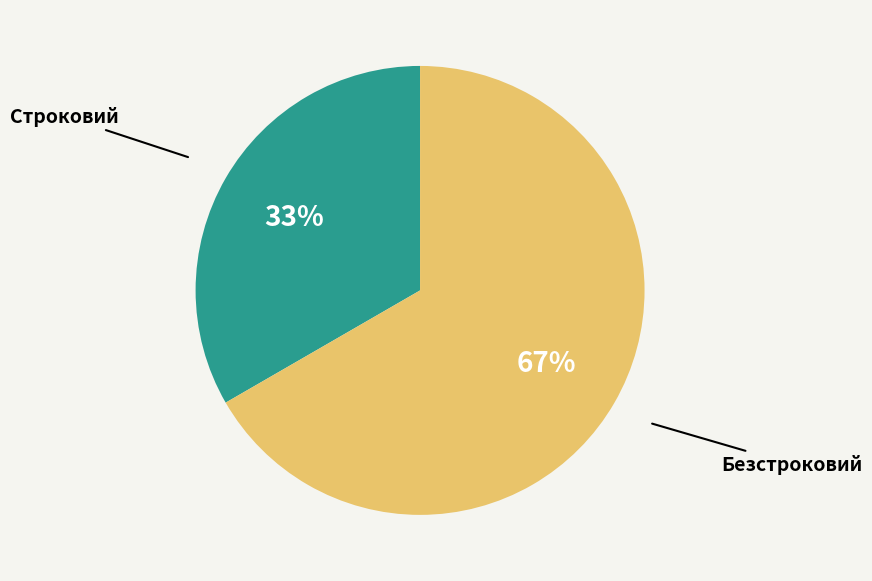

Count the number of slices in the pie.

2